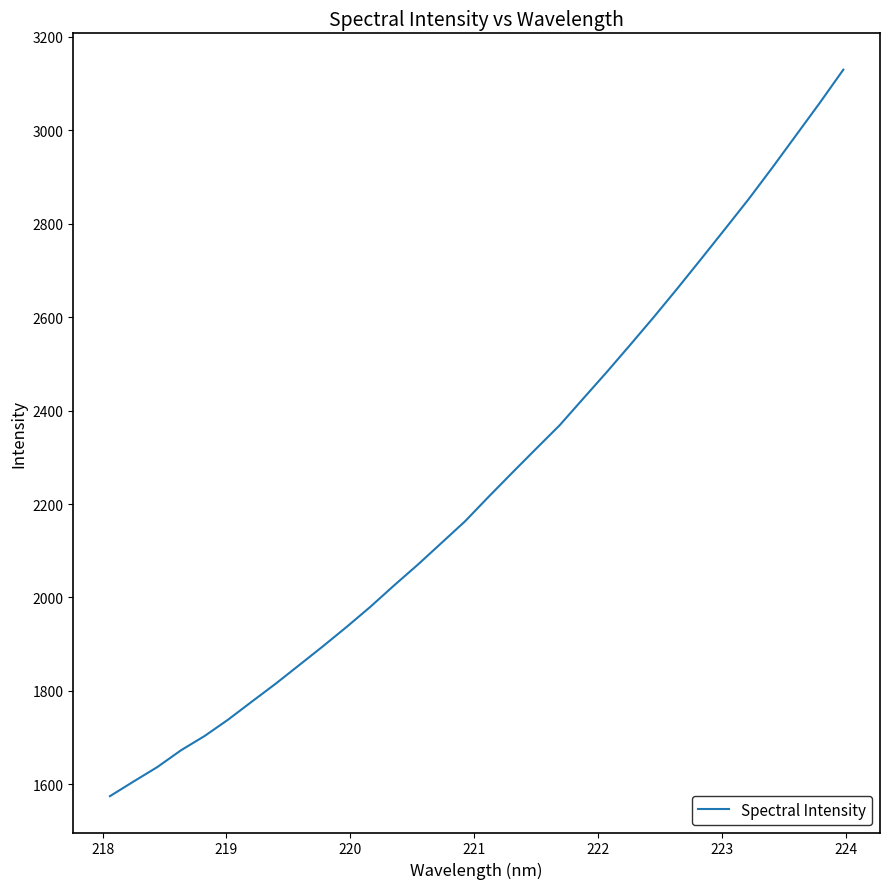

What is the maximum value shown in the chart?

3129.2